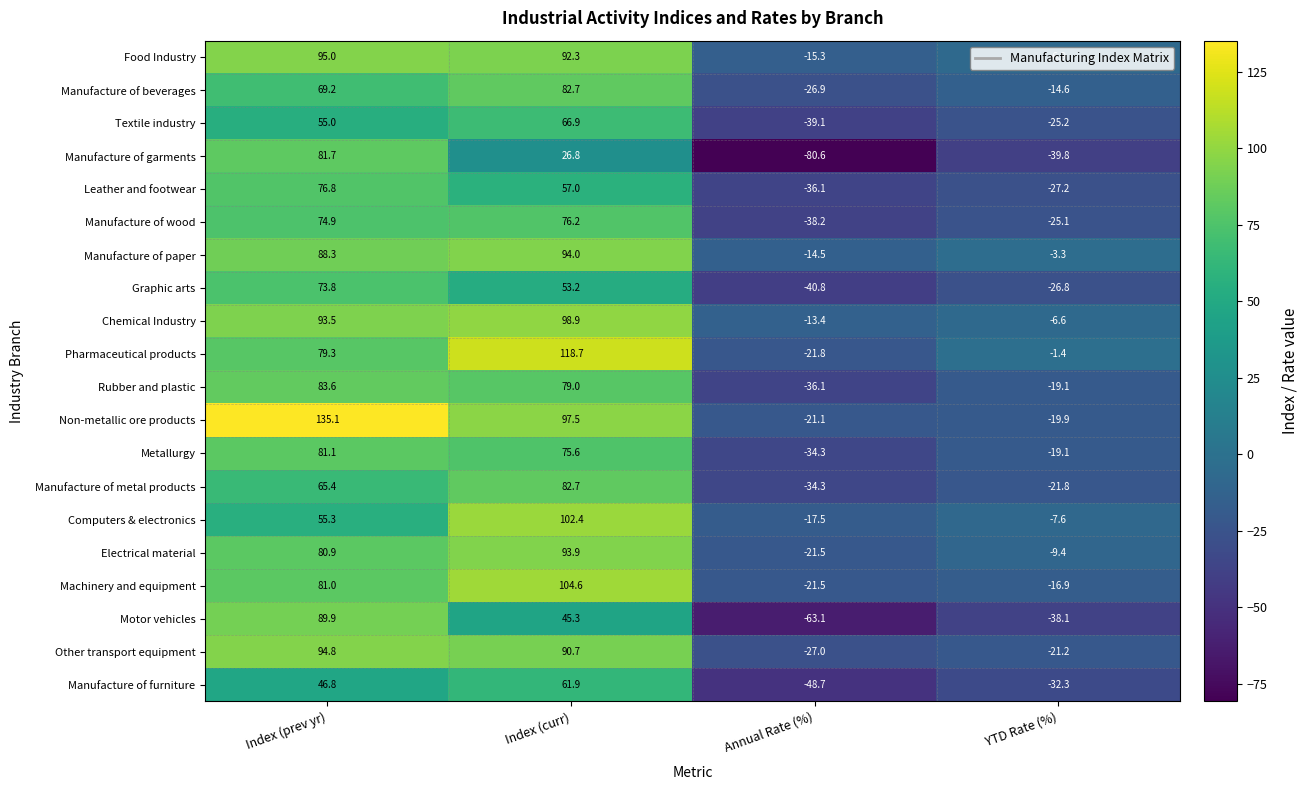

Is it true that Manufacture of garments equals 26.8 at Index (curr)?

True